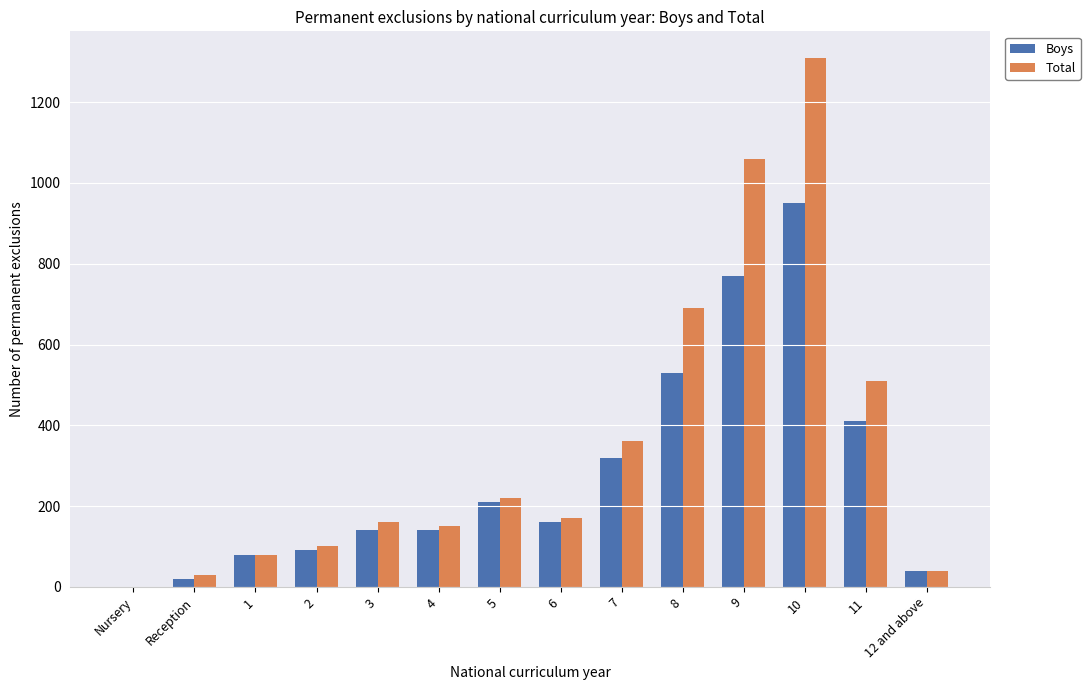

What is the difference between the Boys values at 8 and 7?

210